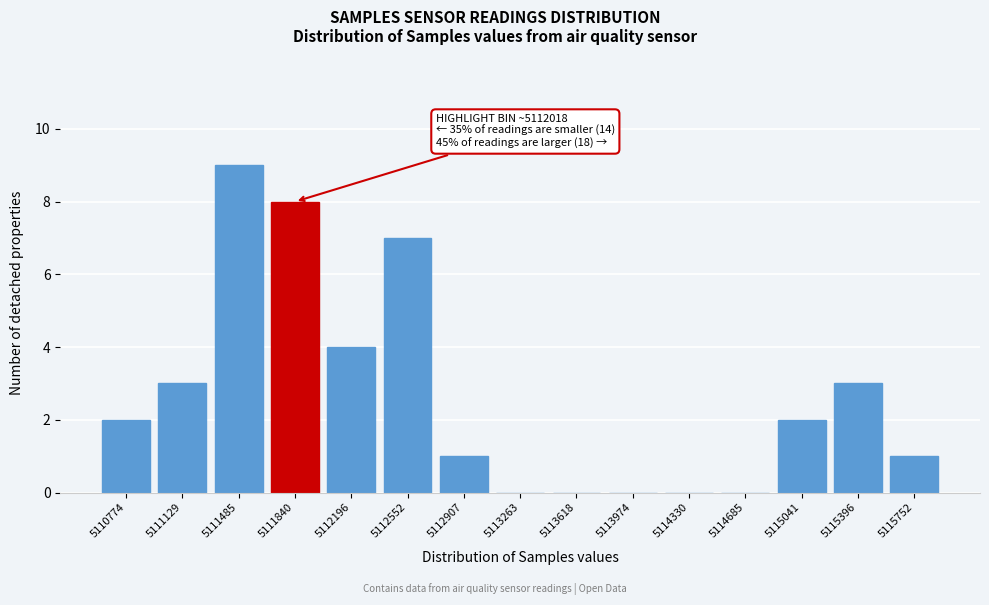

Reading left to right, list all the values displayed in this chart.

5110774=2	5111129=3	5111485=9	5111840=8	5112196=4	5112552=7	5112907=1	5113263=0	5113618=0	5113974=0	5114330=0	5114685=0	5115041=2	5115396=3	5115752=1